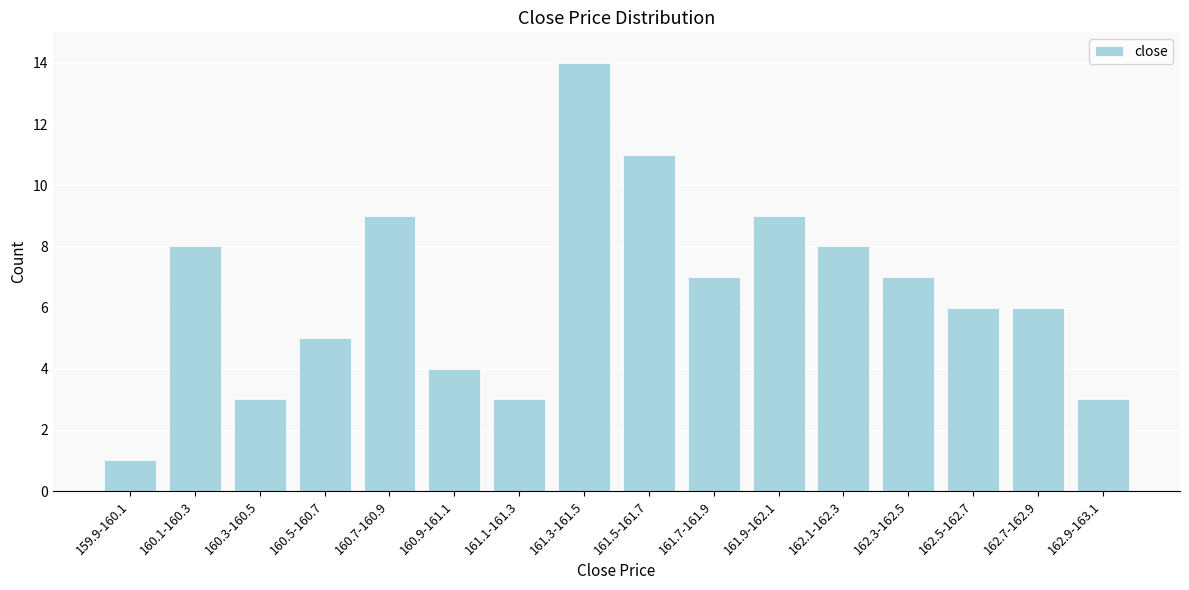

Reading left to right, transcribe all the data shown in this chart.

159.9-160.1=1	160.1-160.3=8	160.3-160.5=3	160.5-160.7=5	160.7-160.9=9	160.9-161.1=4	161.1-161.3=3	161.3-161.5=14	161.5-161.7=11	161.7-161.9=7	161.9-162.1=9	162.1-162.3=8	162.3-162.5=7	162.5-162.7=6	162.7-162.9=6	162.9-163.1=3